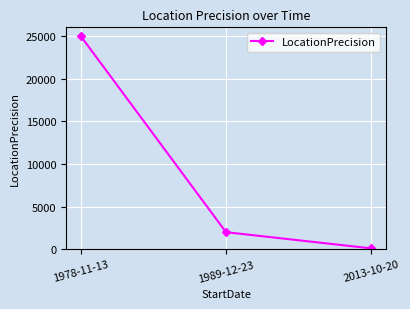

At which label does the data first exceed 2000?

1978-11-13